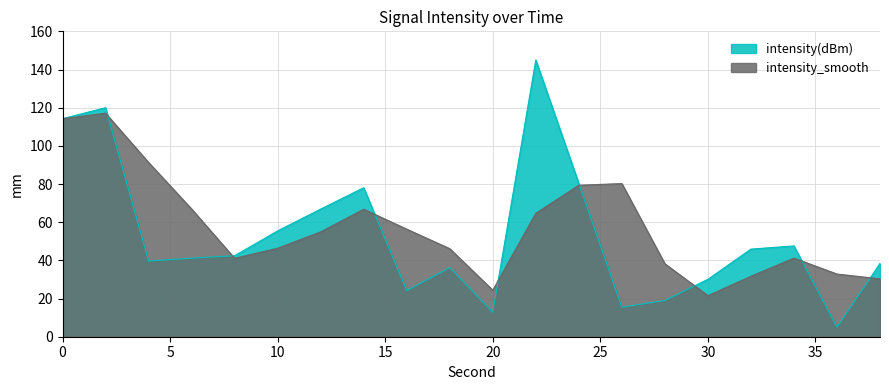

How many data points are above 42?

10